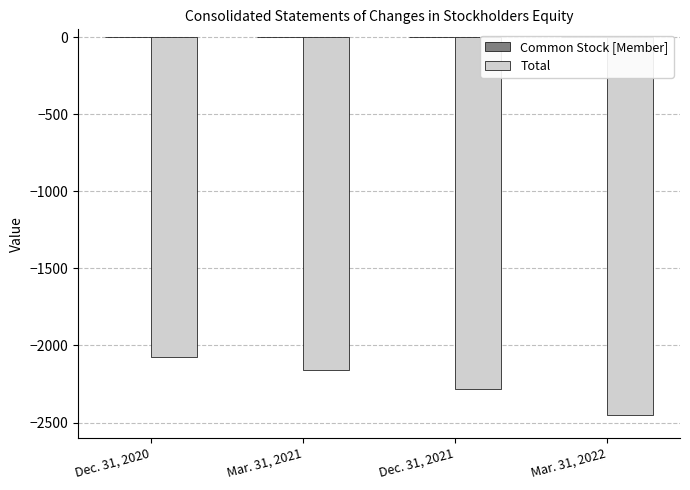

Which series has the largest total across all categories?

Common Stock [Member]